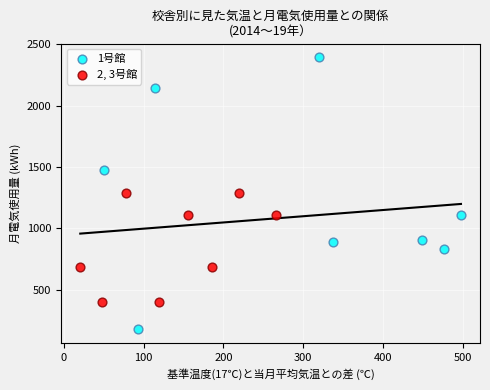

Which series contains the lowest Y value?

1号館